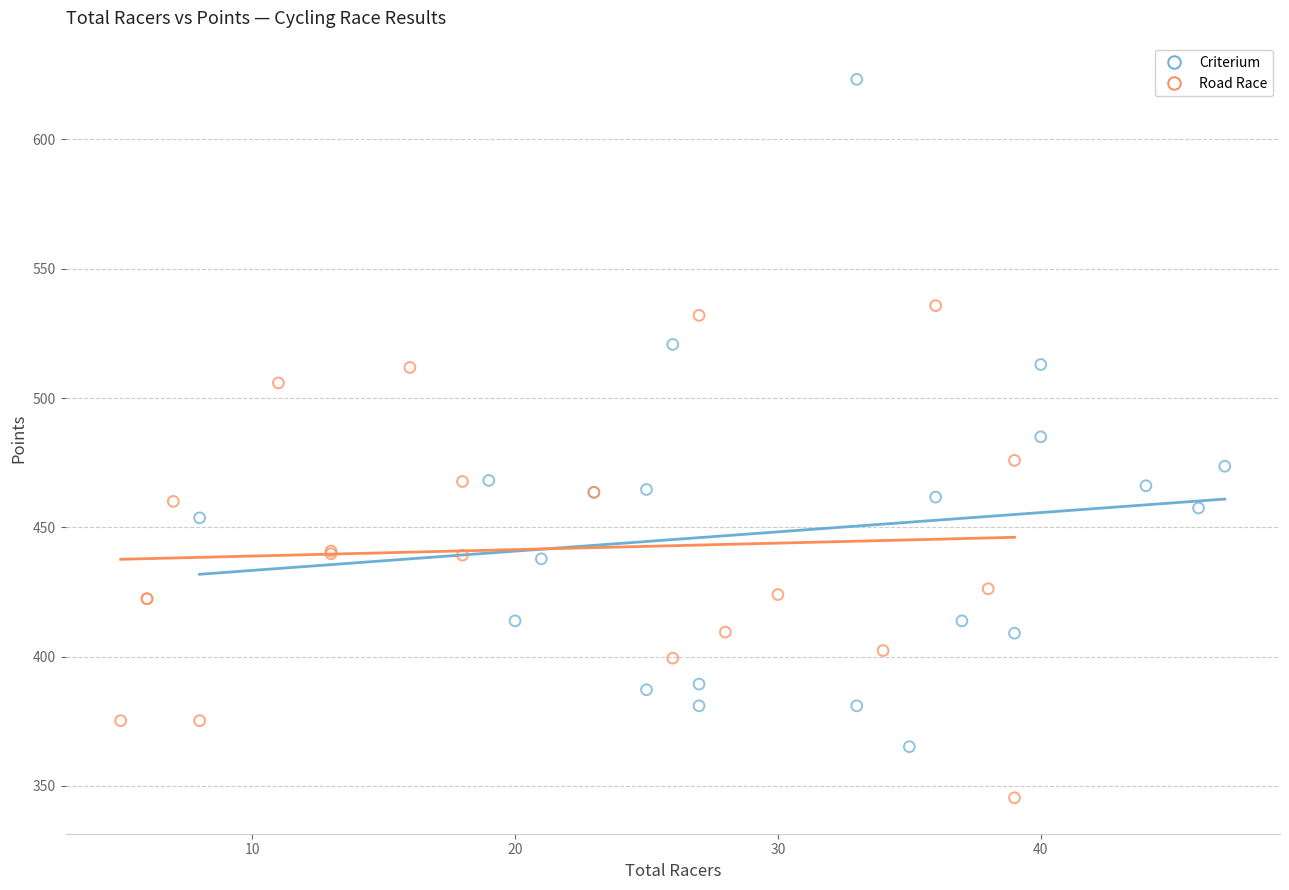

Which series contains the lowest Y value?

Road Race